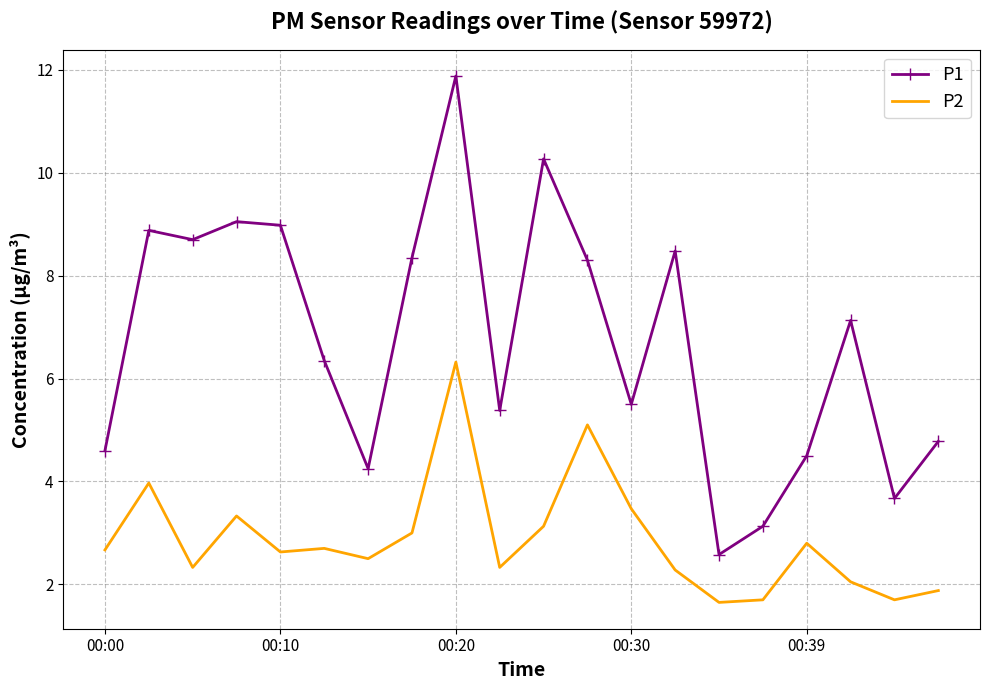

Which series has the widest spread of values?

P1